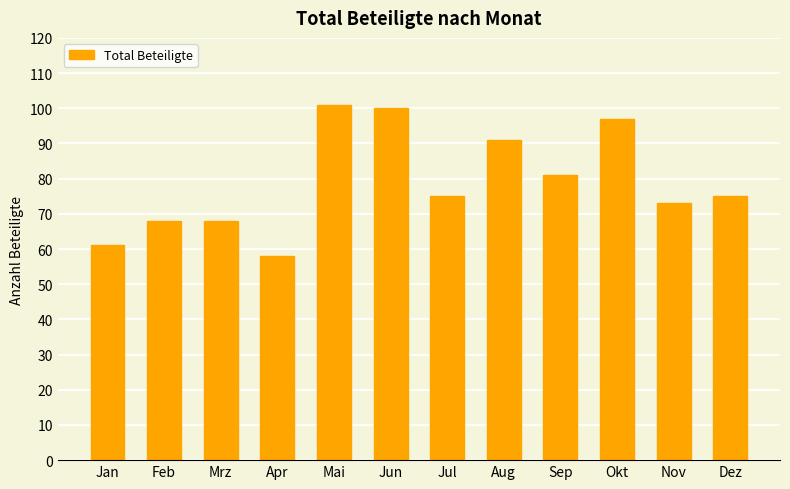

What is the change in value from Feb to Mai?

+33